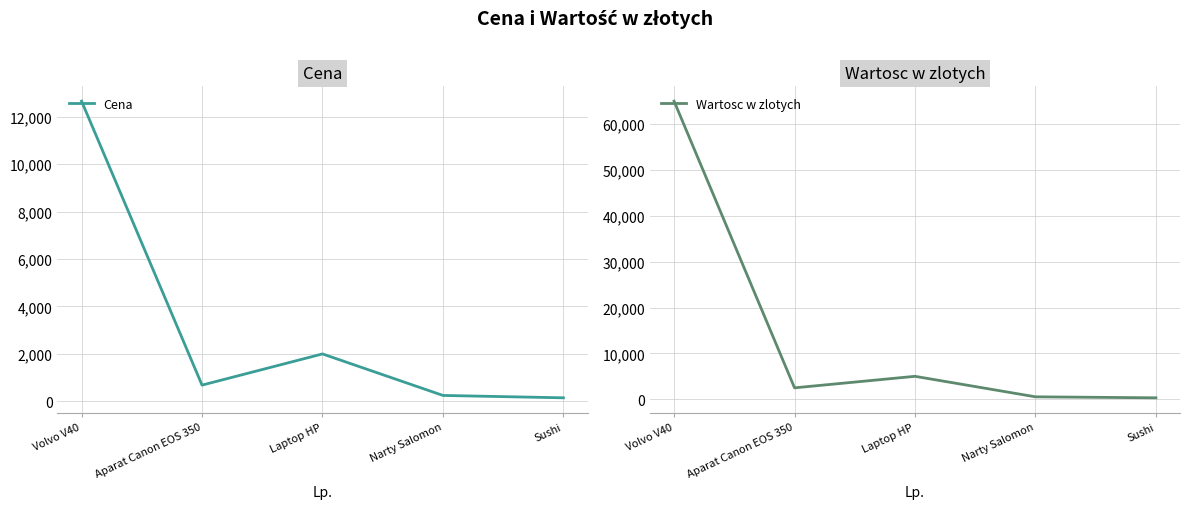

True or false: Cena and Wartosc w zlotych intersect in this chart.

False